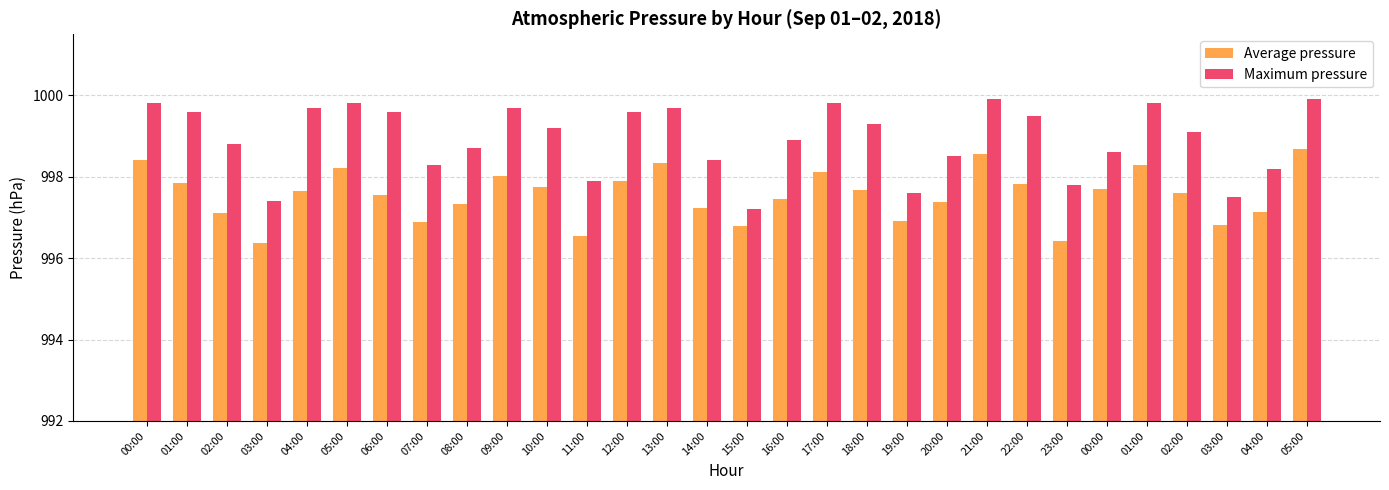

What is the average value of the Average pressure series?

997.5